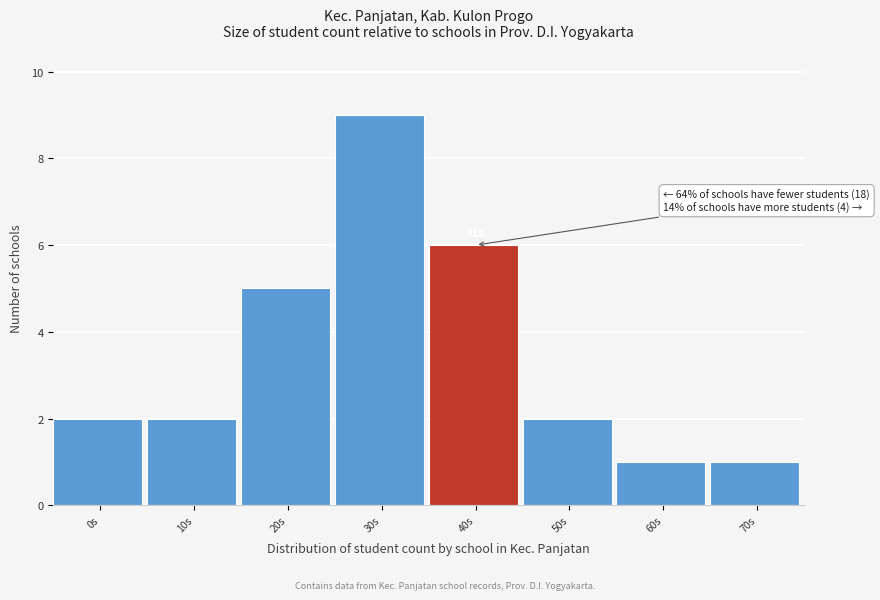

Reading right to left, transcribe all the data shown in this chart.

70s=1	60s=1	50s=2	40s=6	30s=9	20s=5	10s=2	0s=2